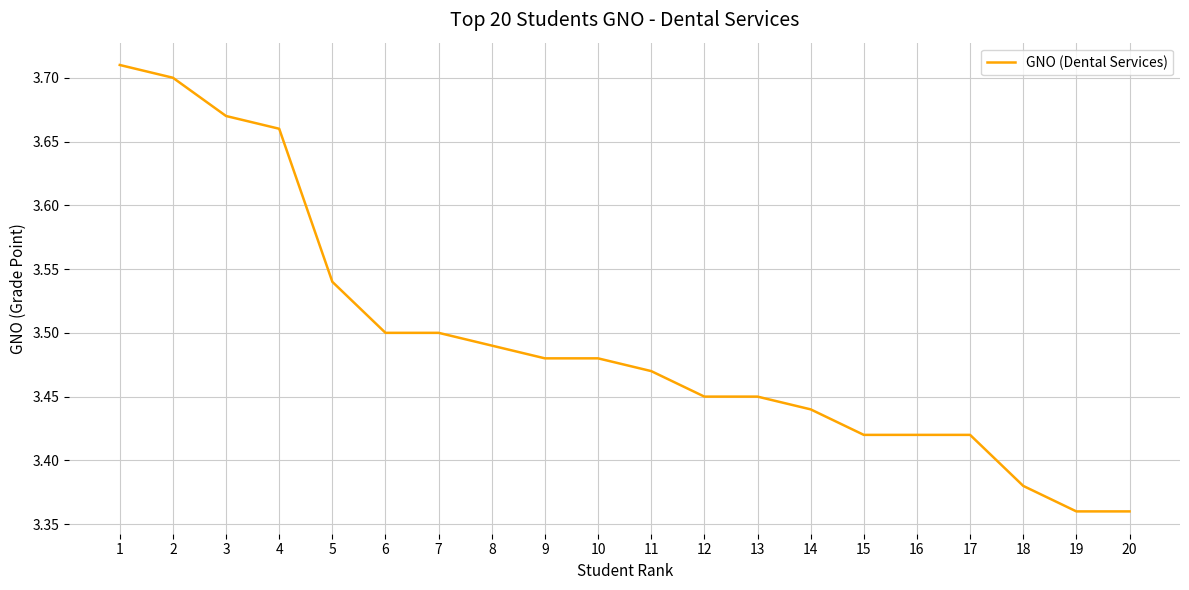

Which has a higher value, 11 or 15?

11